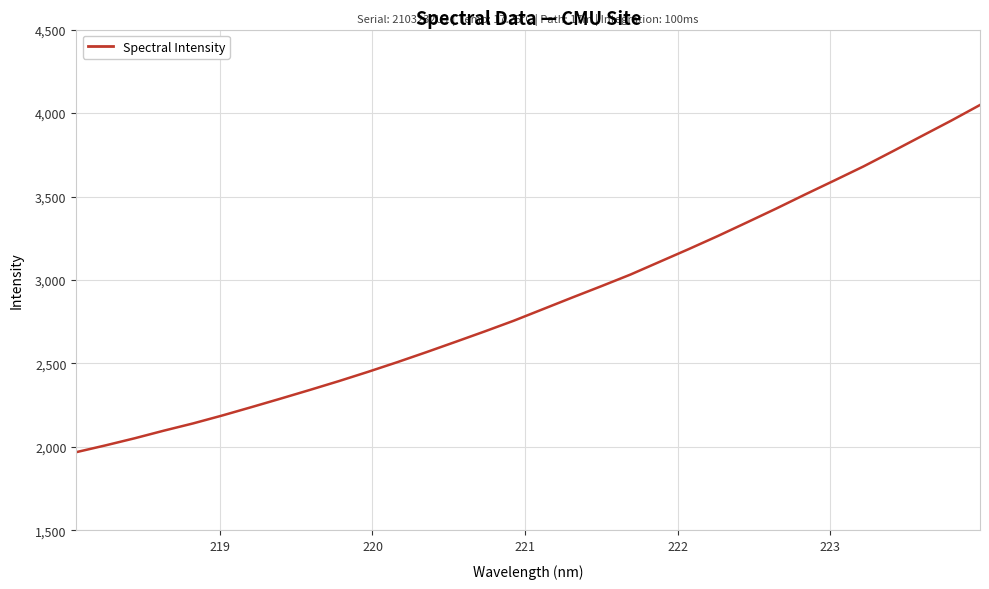

What is the minimum value shown in the chart?

1968.8